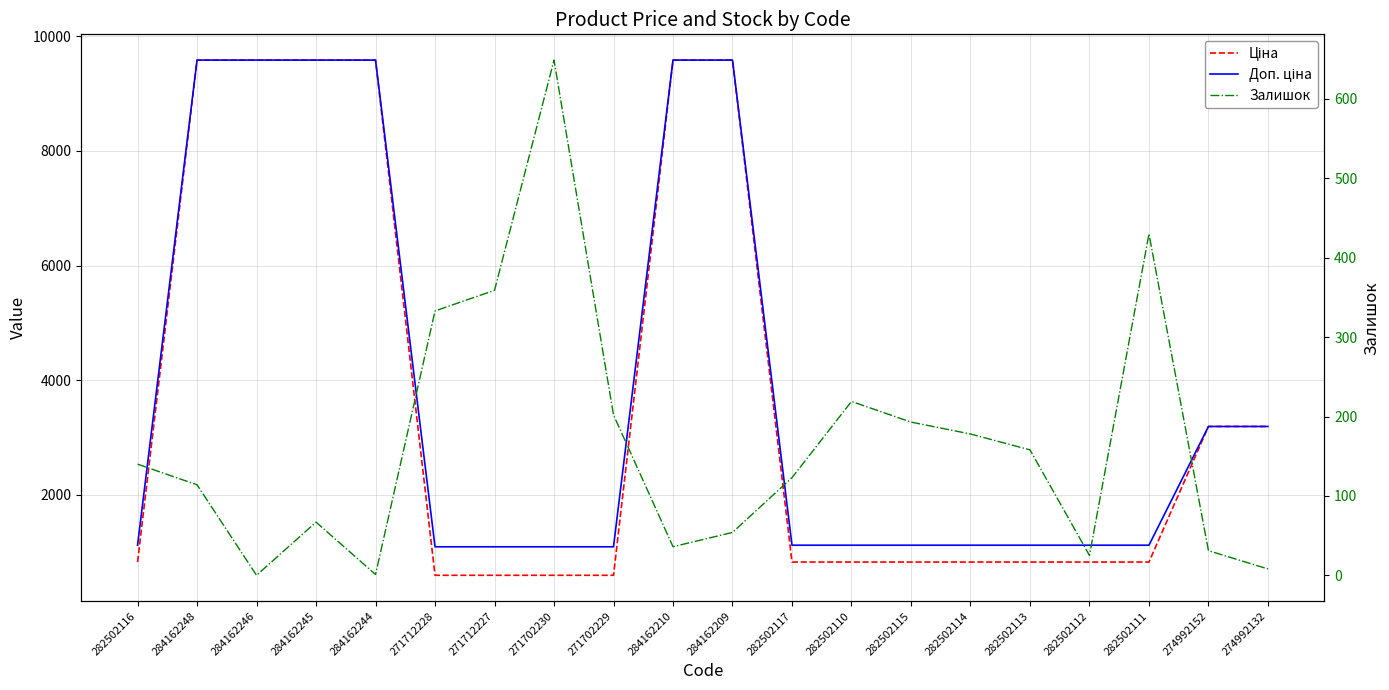

At how many categories does at least one series exceed 704?

20